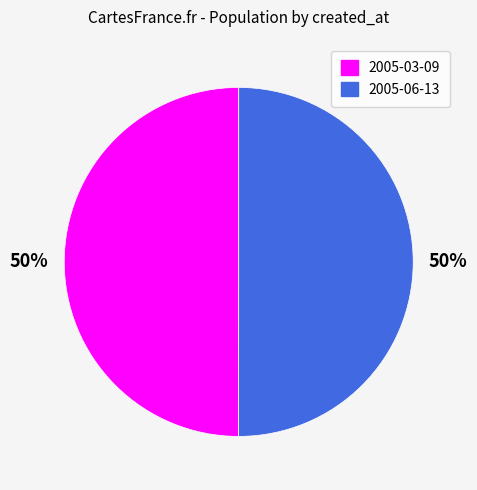

To the nearest percent, what is the average slice percentage?

50%